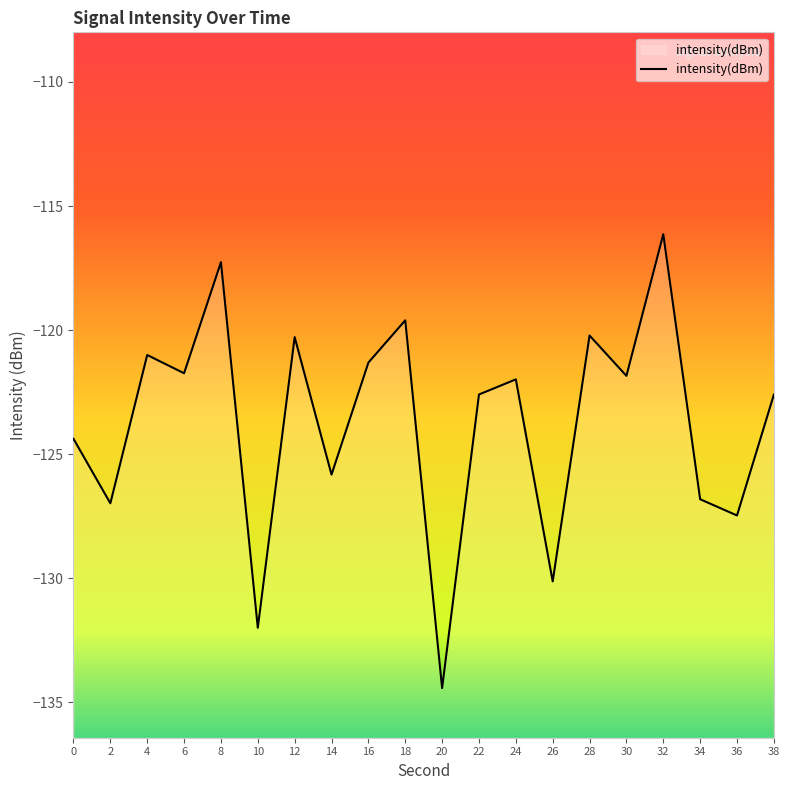

Reading right to left, transcribe all the data shown in this chart.

-122.6	-127.5	-126.8	-116.1	-121.8	-120.2	-130.1	-122.0	-122.6	-134.4	-119.6	-121.3	-125.8	-120.3	-132.0	-117.3	-121.7	-121.0	-127.0	-124.4